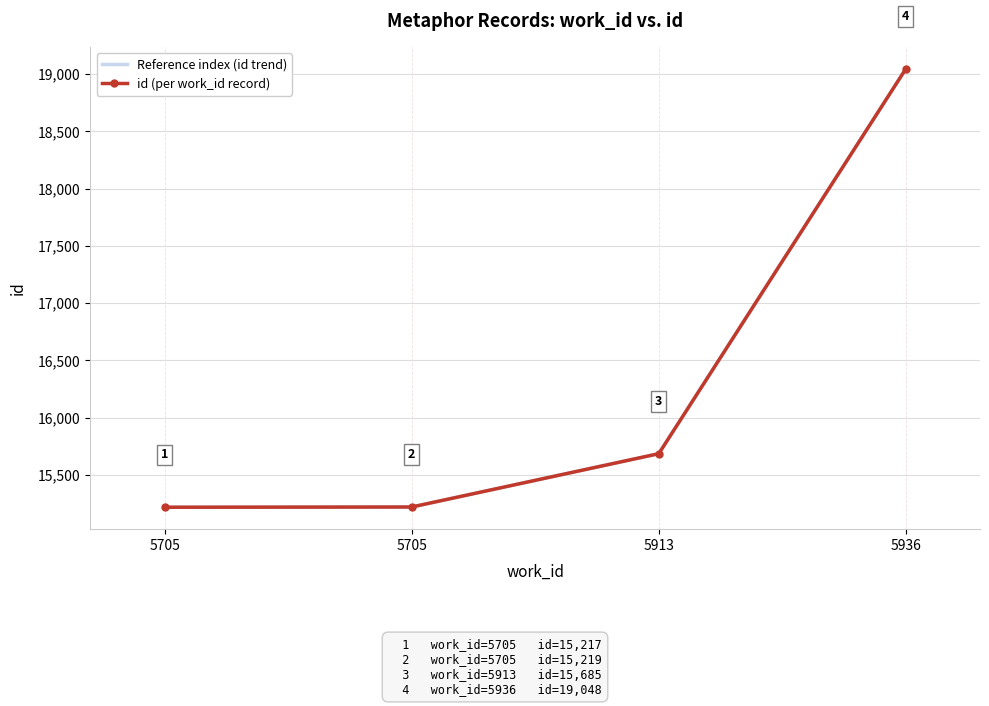

Rank the series by their maximum value, from highest to lowest.

Reference index (id trend), id (per work_id record)